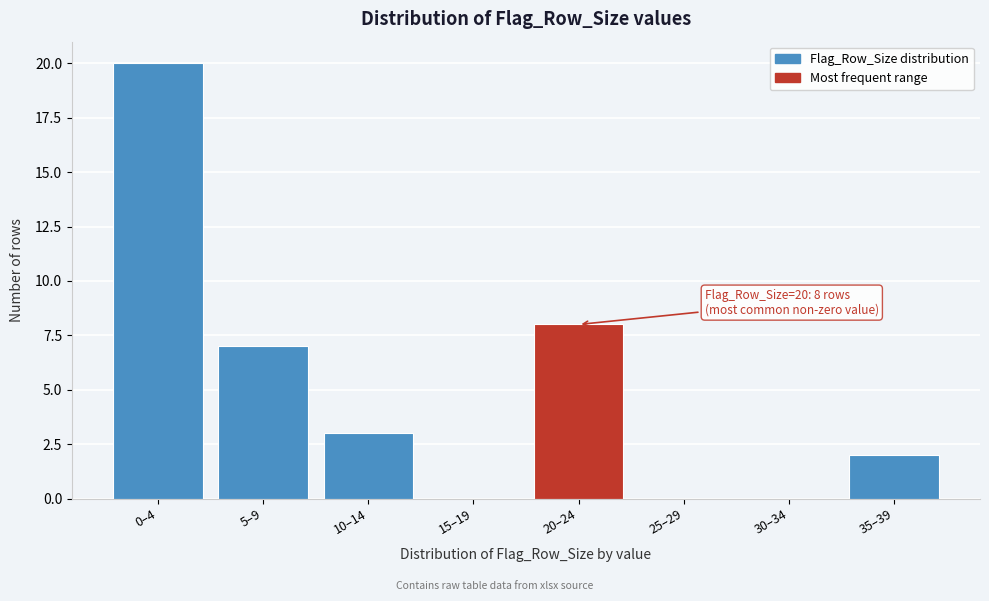

Reading left to right, what are all the values shown in this chart?

0–4=20	5–9=7	10–14=3	15–19=0	20–24=8	25–29=0	30–34=0	35–39=2